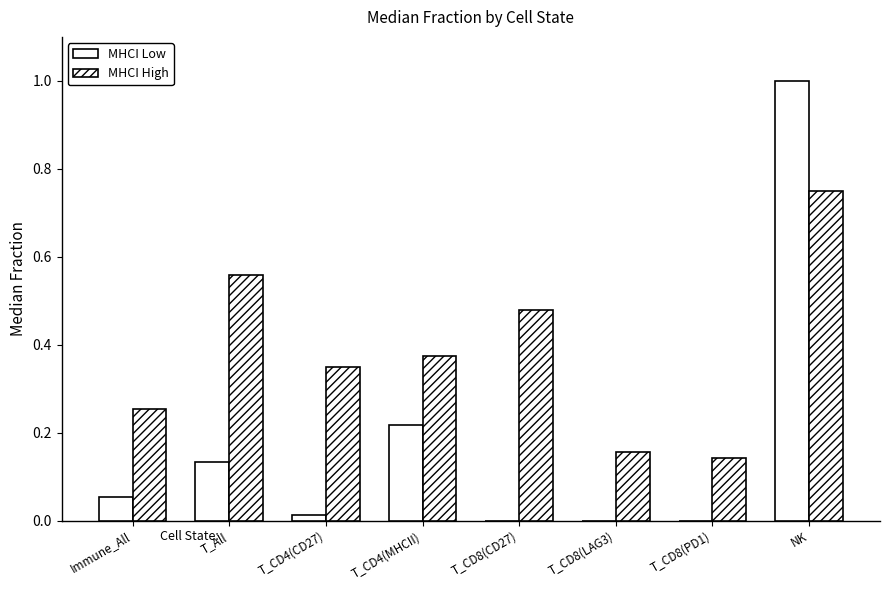

Between T_All and T_CD4(MHCII), which series saw the biggest shift?

MHCI High